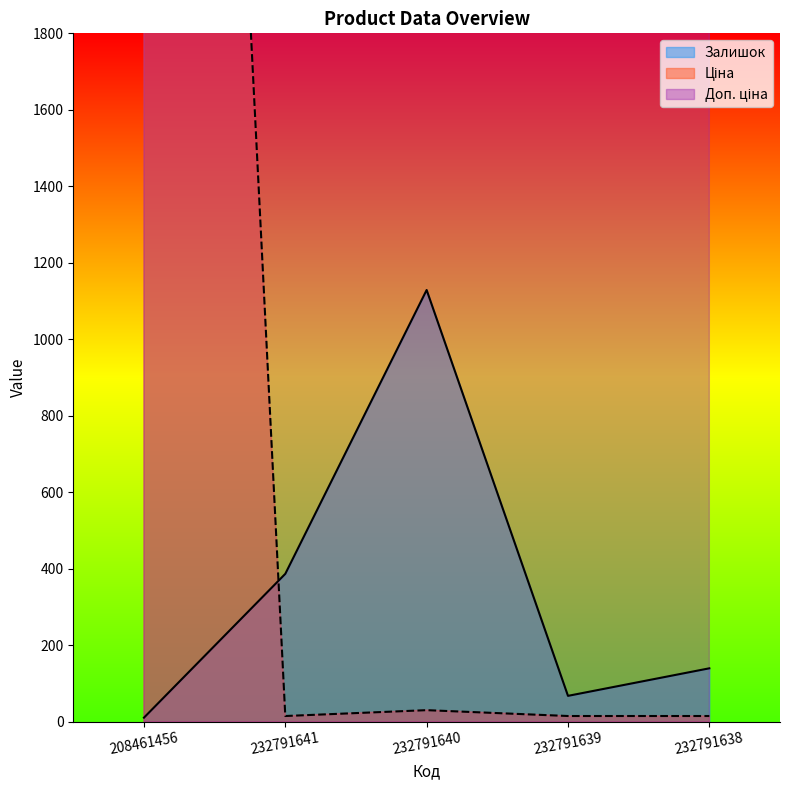

What position from the left is 232791641?

2